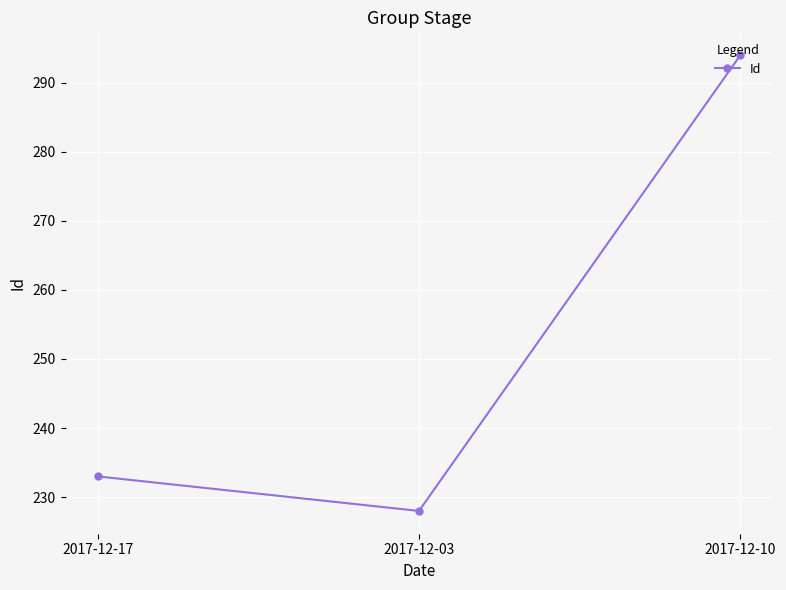

List the labels in order of value, smallest first.

2017-12-03, 2017-12-17, 2017-12-10